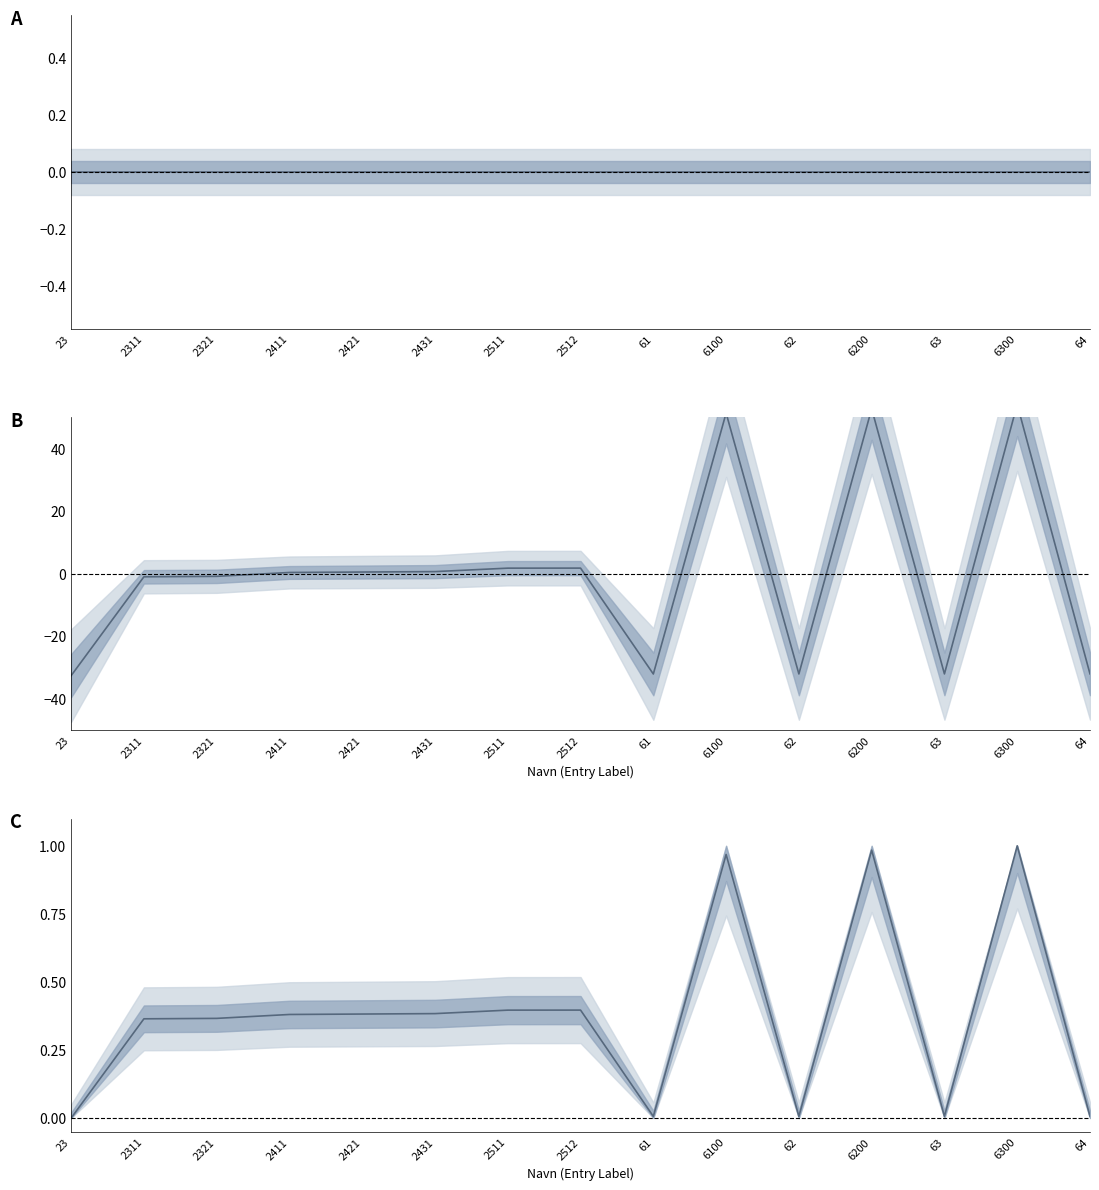

In Kodeverdi, how many points are lower than both neighbors (excluding endpoints)?

3